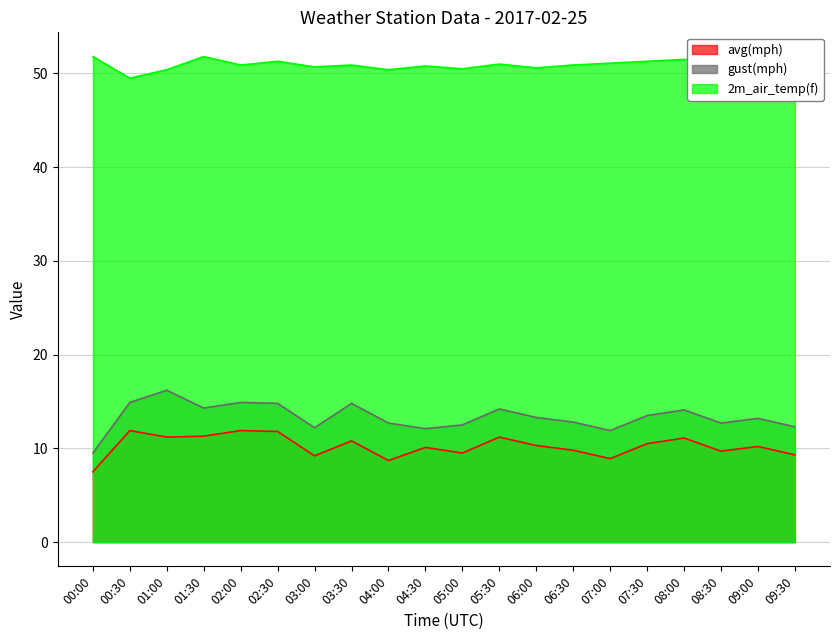

What is the difference between the maximum and minimum values in the avg(mph) series?

4.4